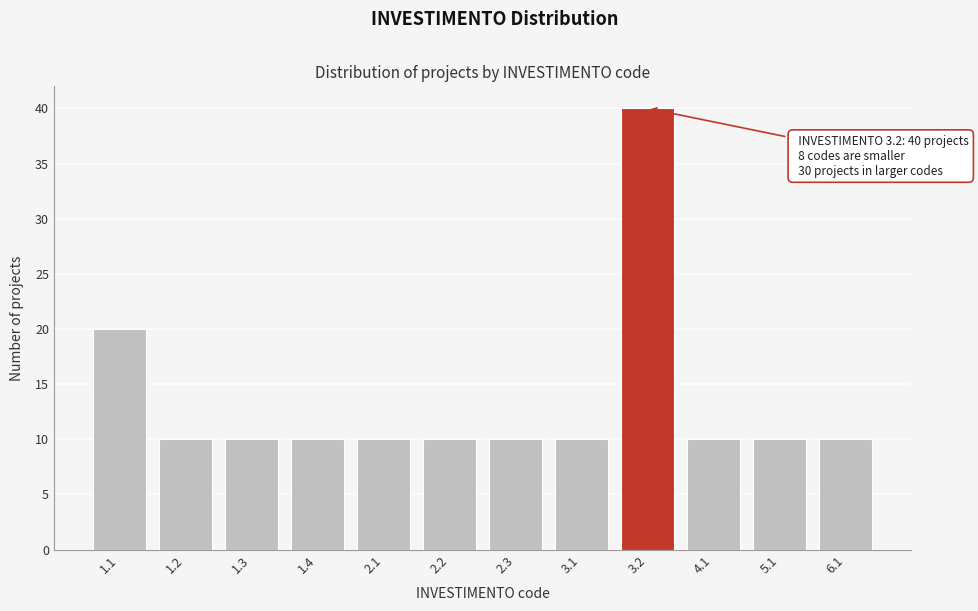

Reading left to right, what are all the values shown in this chart?

20	10	10	10	10	10	10	10	40	10	10	10